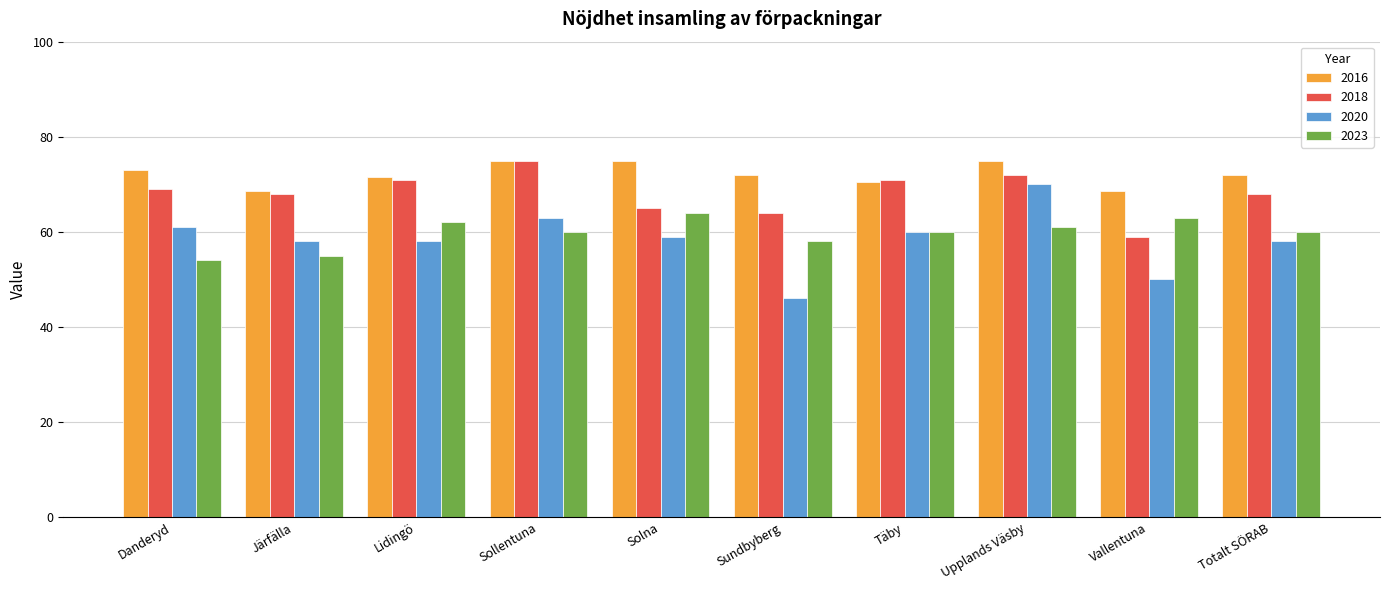

What is the value of the 2023 bar at the 1st from the left?

54.0